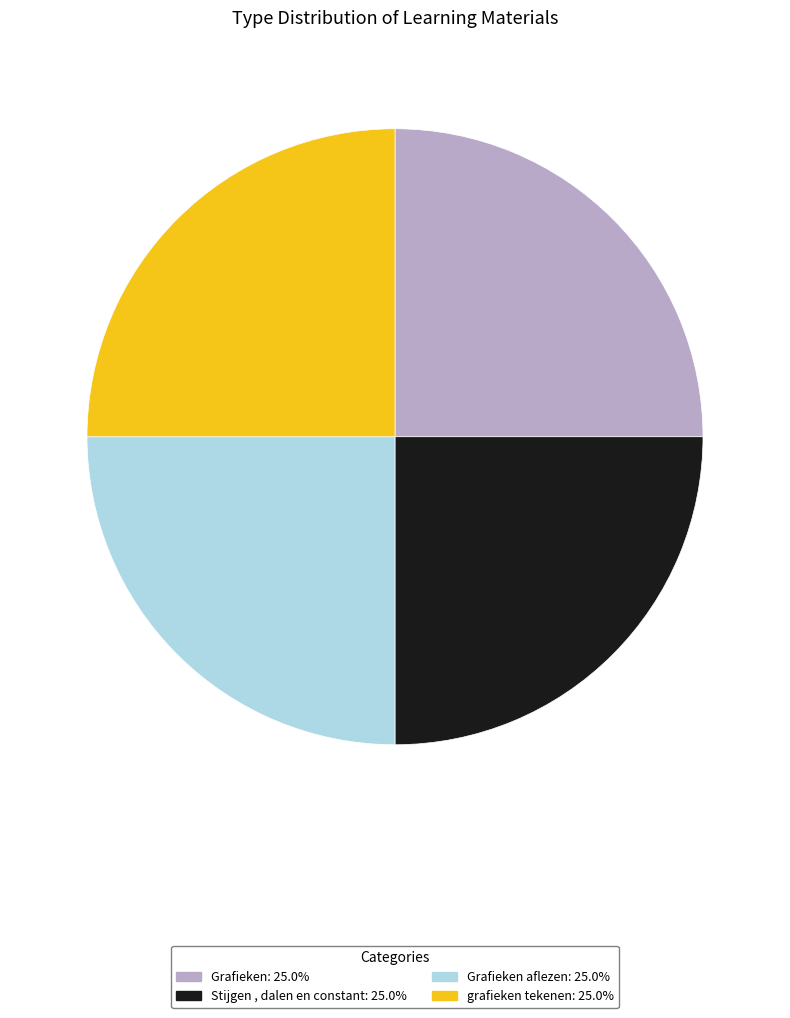

How many slices are in this pie chart?

4